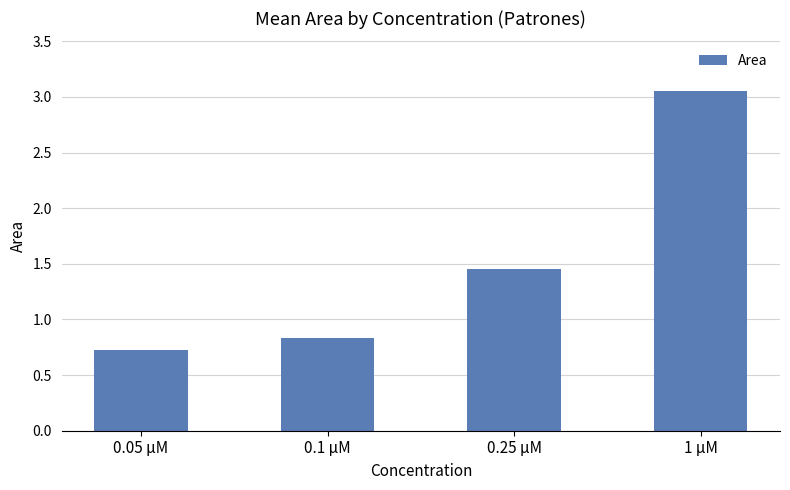

What is the label of the 4th bar from the left?

1 µM